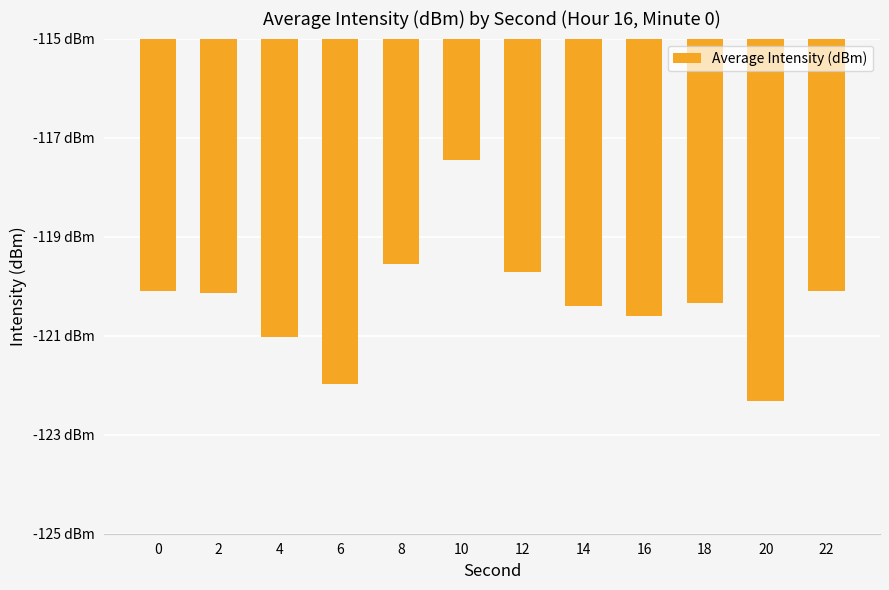

Does the chart contain any negative values?

Yes